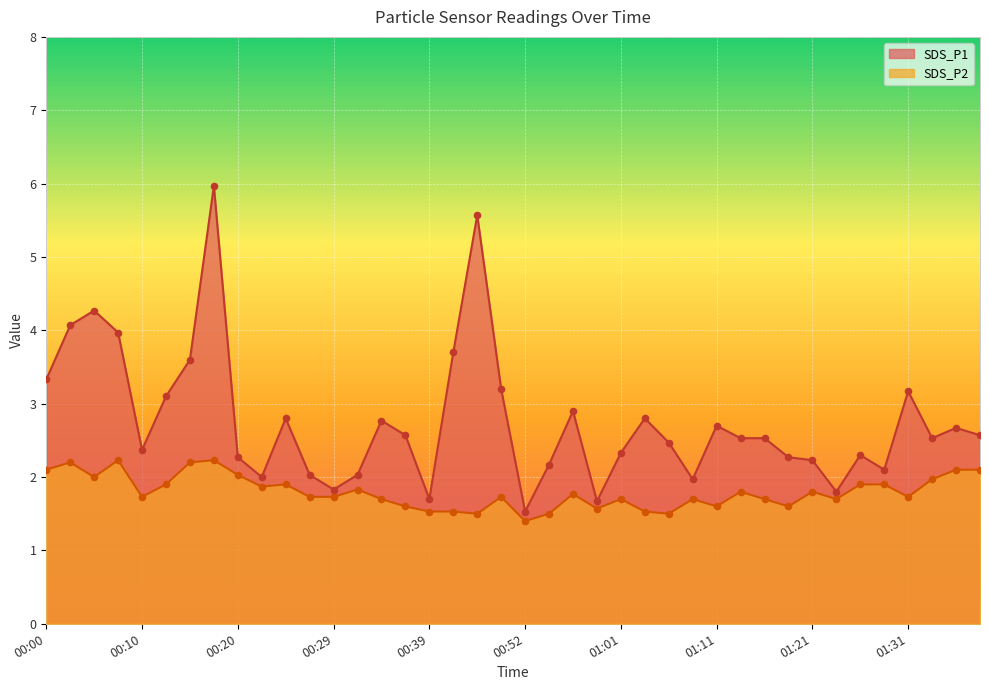

Is the value of SDS_P2 at 00:52 greater than the value of SDS_P1 at 01:13?

No